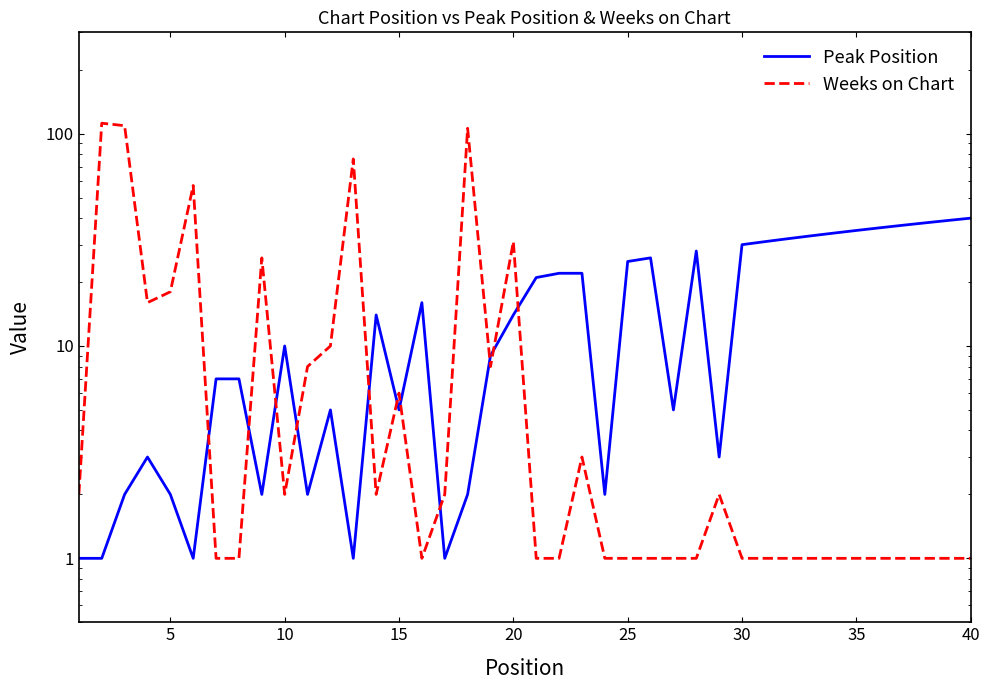

Rank the series by their maximum value, from lowest to highest.

Peak Position, Weeks on Chart